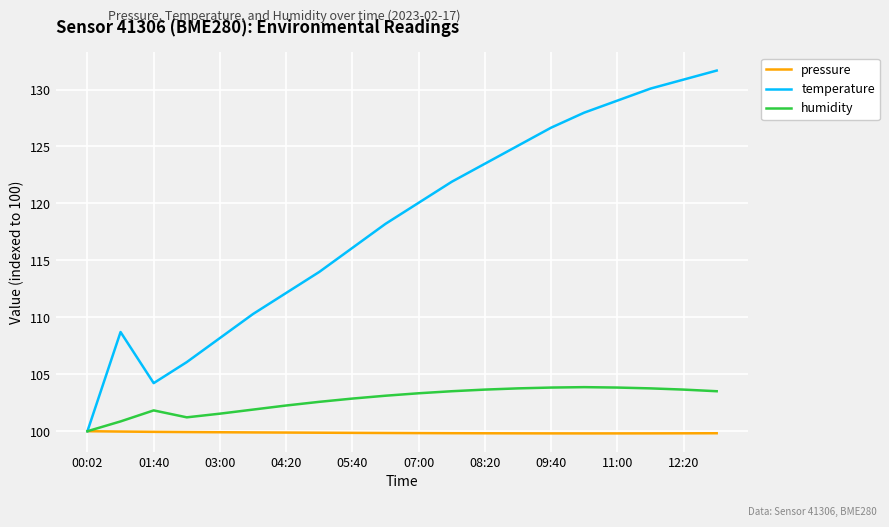

Does the chart display data point markers on the line(s)?

No